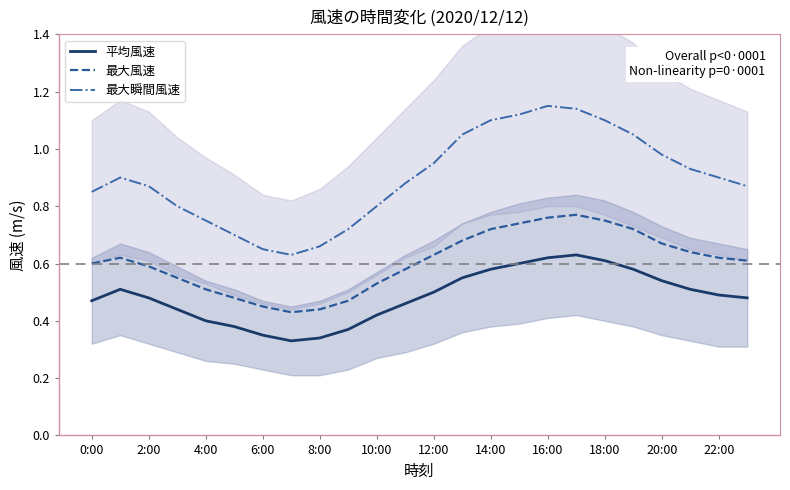

Is it true that 最大瞬間風速 equals 0.9 at 23?

True